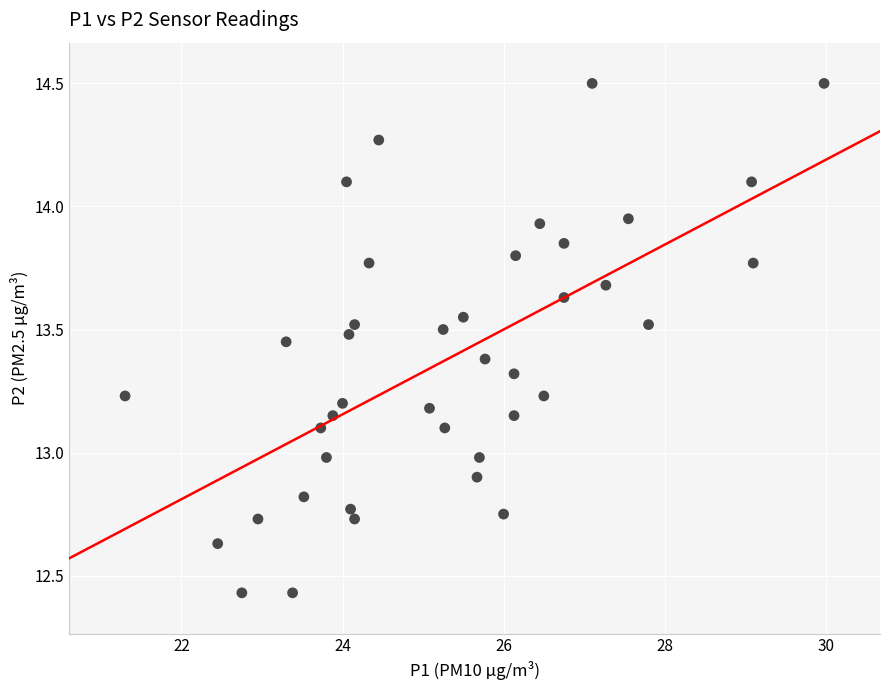

What is the range of Y values (max minus min)?

2.1